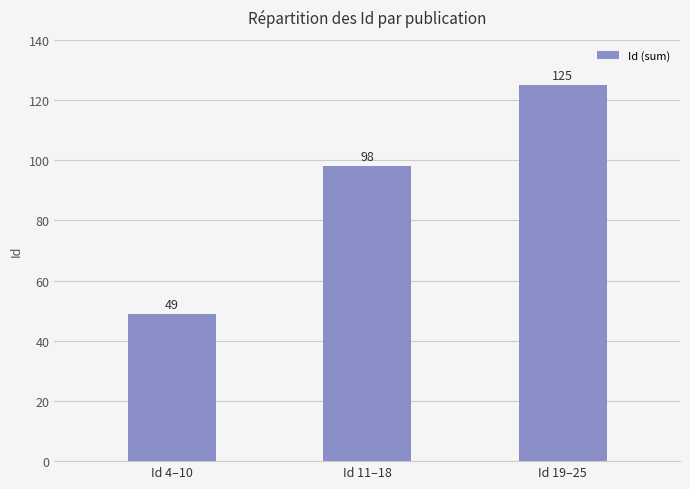

At which category does the chart reach its peak across all series?

Id 19–25